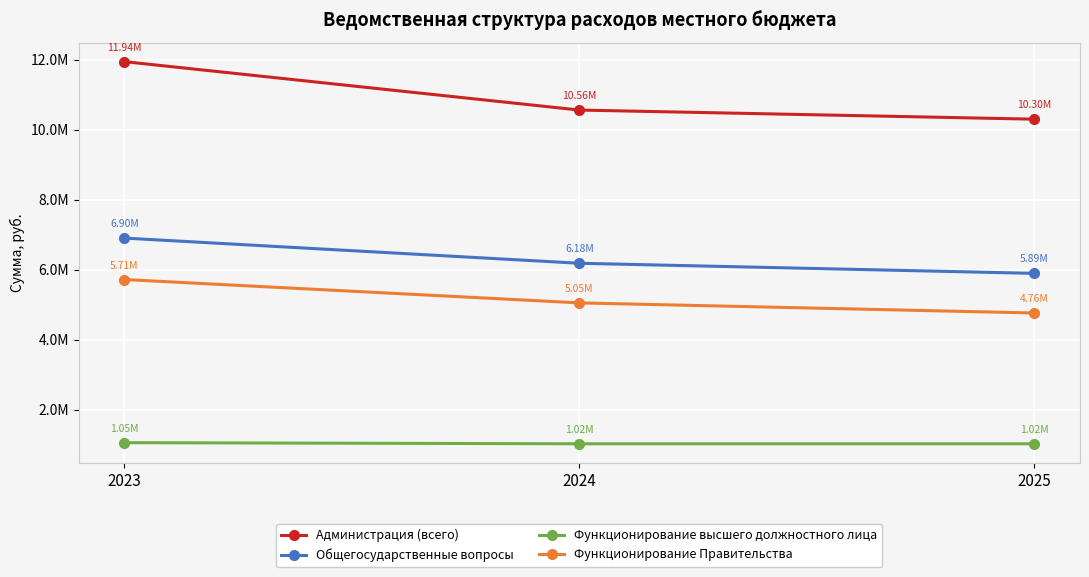

At 2023, list the series in order from largest to smallest.

Администрация (всего), Общегосударственные вопросы, Функционирование Правительства, Функционирование высшего должностного лица